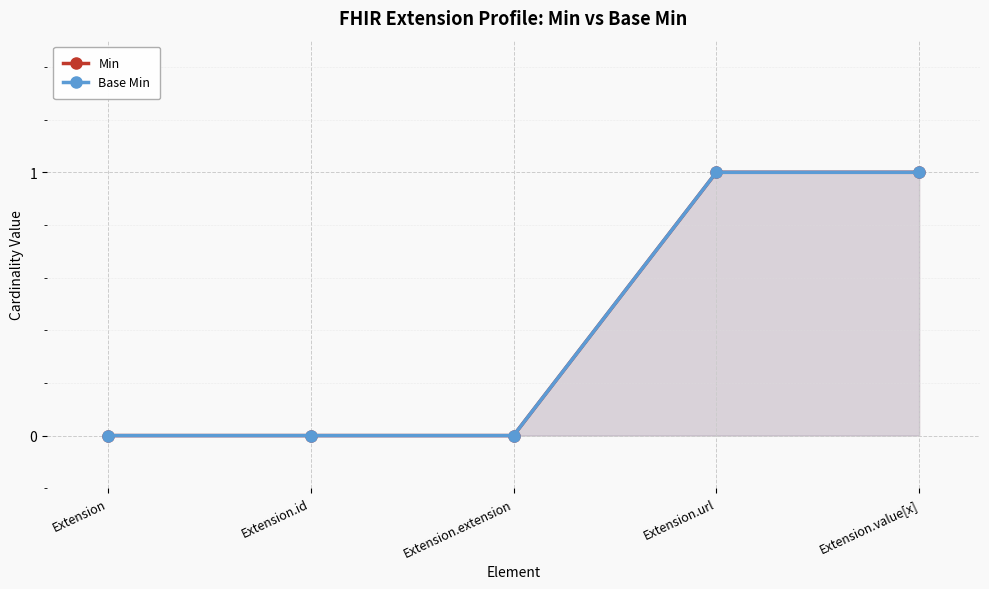

True or false: Base Min and Min cross at least once.

False